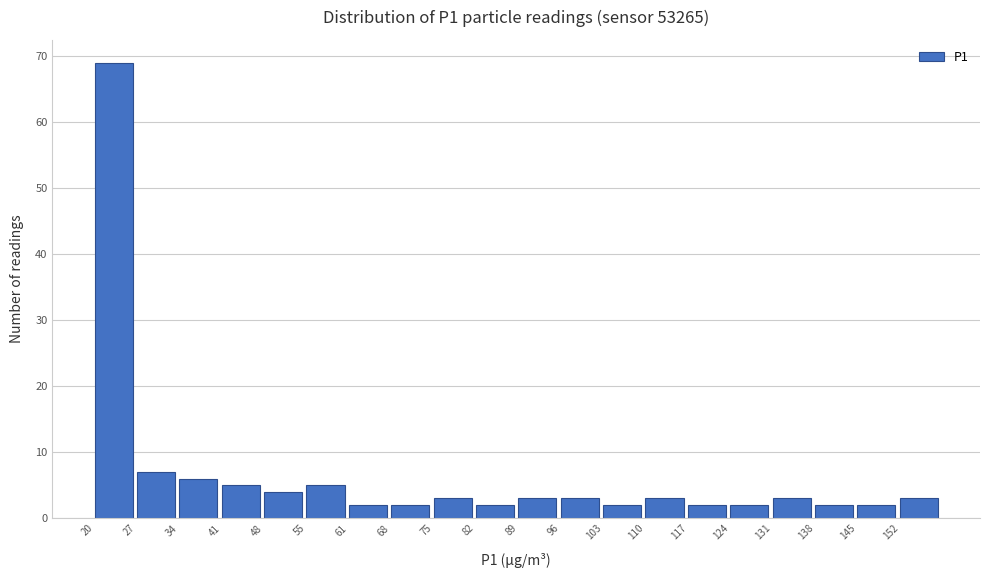

Over which range of the x-axis is the bar tallest?

20 to 27